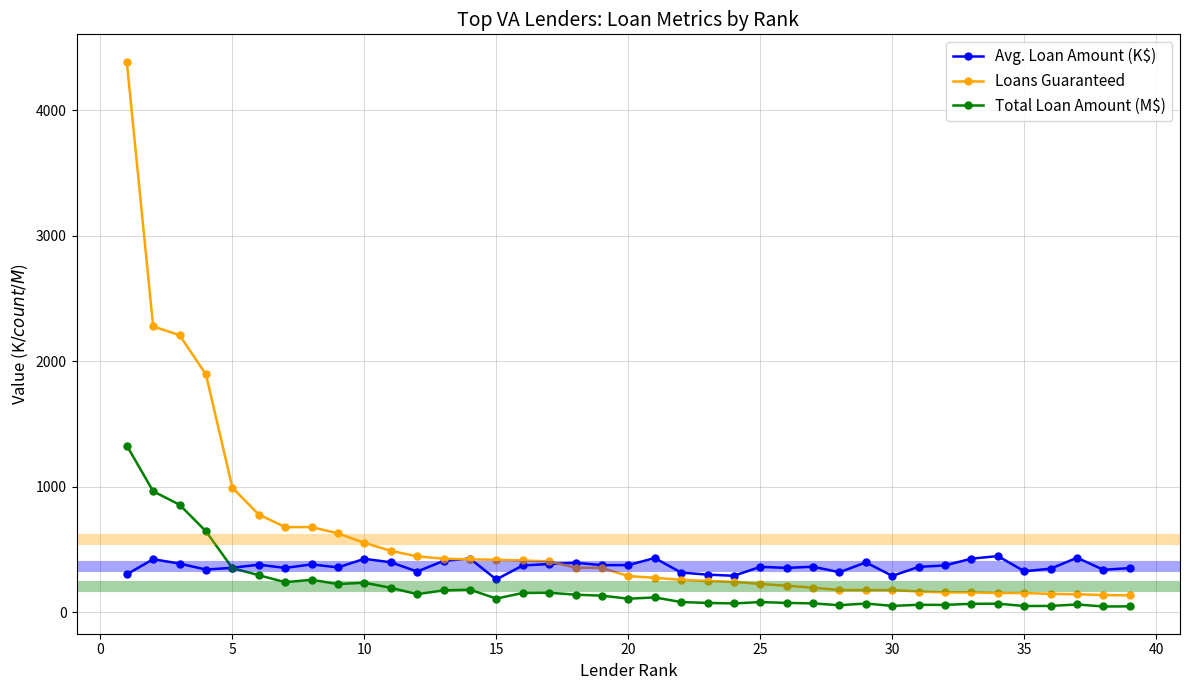

What is the maximum value for Total Loan Amount (M$)?

1328.5